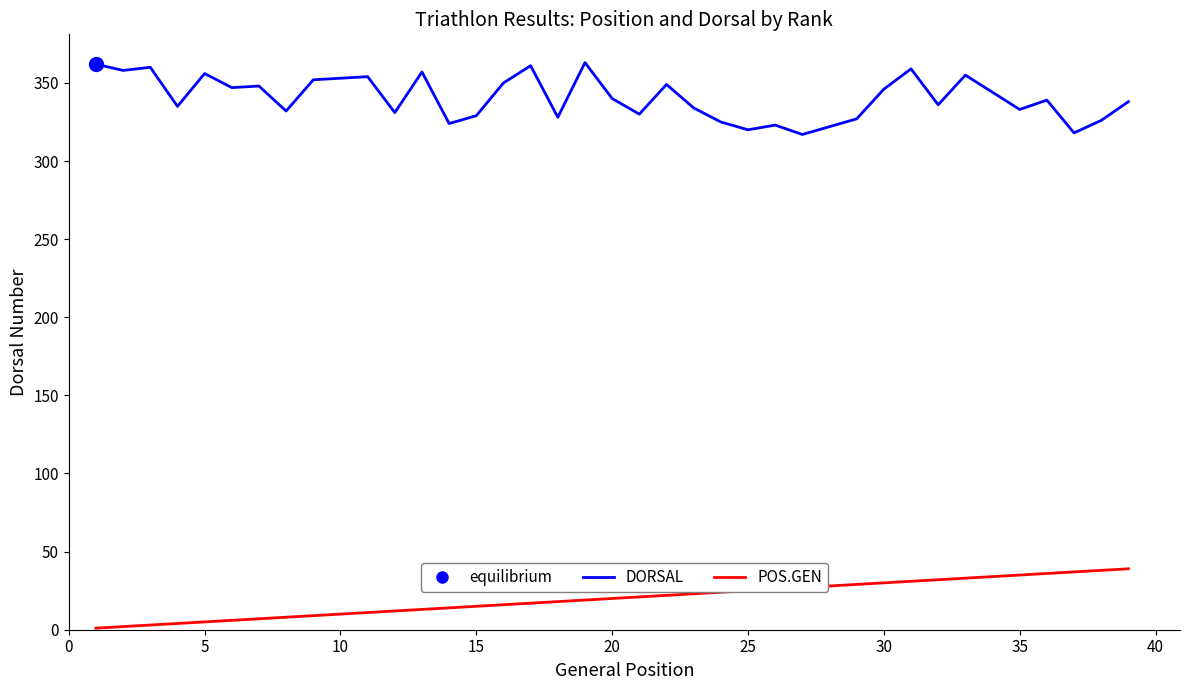

True or false: POS.GEN has more than 2 interior local peaks.

False